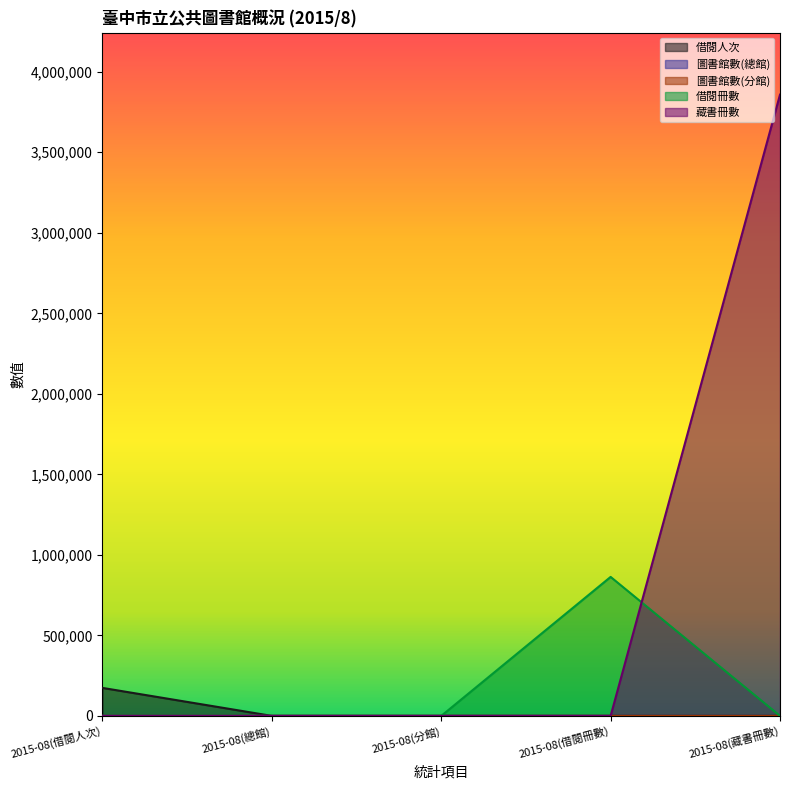

Reading right to left, what are all the values shown in this chart?

借閱人次: 2015-08(藏書冊數)=0	2015-08(借閱冊數)=0	2015-08(分館)=0	2015-08(總館)=0	2015-08(借閱人次)=173814
圖書館數(總館): 2015-08(藏書冊數)=0	2015-08(借閱冊數)=0	2015-08(分館)=0	2015-08(總館)=1	2015-08(借閱人次)=0
圖書館數(分館): 2015-08(藏書冊數)=0	2015-08(借閱冊數)=0	2015-08(分館)=42	2015-08(總館)=0	2015-08(借閱人次)=0
借閱冊數: 2015-08(藏書冊數)=0	2015-08(借閱冊數)=863122	2015-08(分館)=0	2015-08(總館)=0	2015-08(借閱人次)=0
藏書冊數: 2015-08(藏書冊數)=3857817	2015-08(借閱冊數)=0	2015-08(分館)=0	2015-08(總館)=0	2015-08(借閱人次)=0